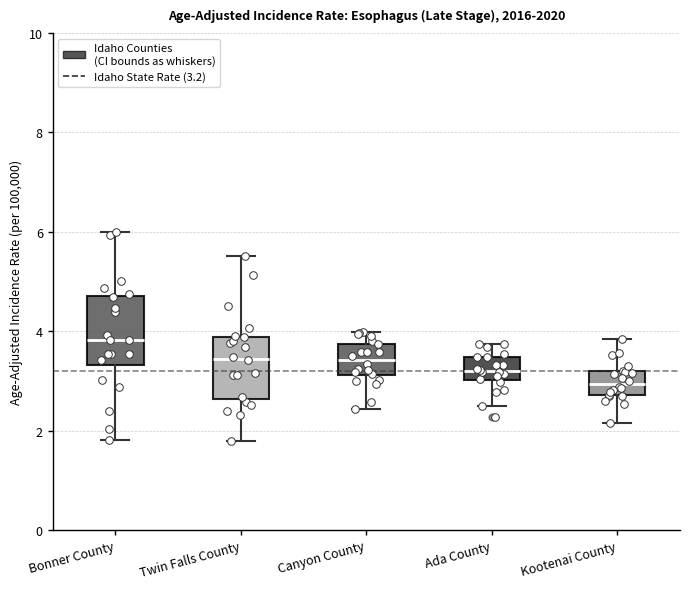

Reading left to right, transcribe this box plot: for each box, give where its median line is, the range the box spans, and where its two whiskers end, as read against the y-axis. The values are not printed on the chart, so give them approximately, as read against the axis.

Bonner County: median 3.8, box 3.4 to 4.8, whiskers 1.8 to 6.0
Twin Falls County: median 3.4, box 2.6 to 3.8, whiskers 1.8 to 5.6
Canyon County: median 3.4, box 3.2 to 3.8, whiskers 2.4 to 4.0
Ada County: median 3.2, box 3.0 to 3.4, whiskers 2.6 to 3.8
Kootenai County: median 3.0, box 2.8 to 3.2, whiskers 2.2 to 3.8